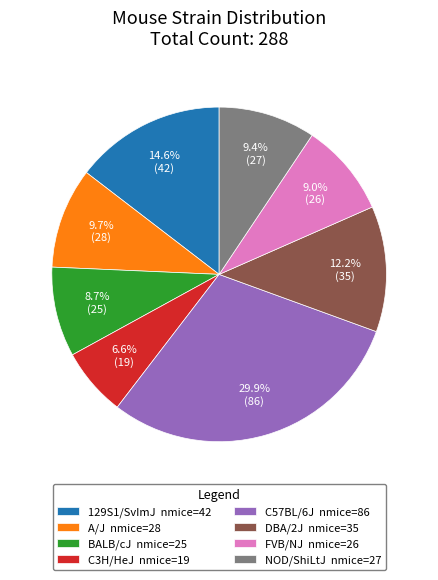

Is there a majority slice in this chart?

No